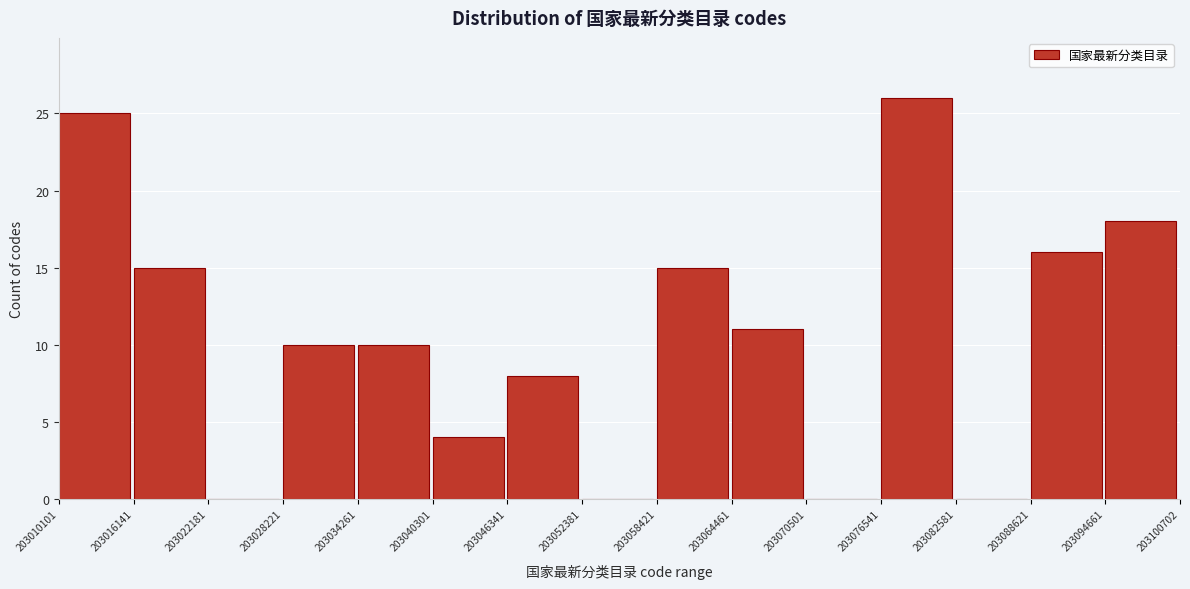

Reading left to right, list every bar in this chart as the range it spans on the x-axis followed by its height. The values are not printed on the chart, so give them approximately, as read against the axis.

203010101 to 203016141: 25
203016141 to 203022181: 15
203022181 to 203028221: 0
203028221 to 203034261: 10
203034261 to 203040301: 10
203040301 to 203046341: 4
203046341 to 203052381: 8
203052381 to 203058421: 0
203058421 to 203064461: 15
203064461 to 203070501: 11
203070501 to 203076541: 0
203076541 to 203082581: 26
203082581 to 203088621: 0
203088621 to 203094661: 16
203094661 to 203100702: 18